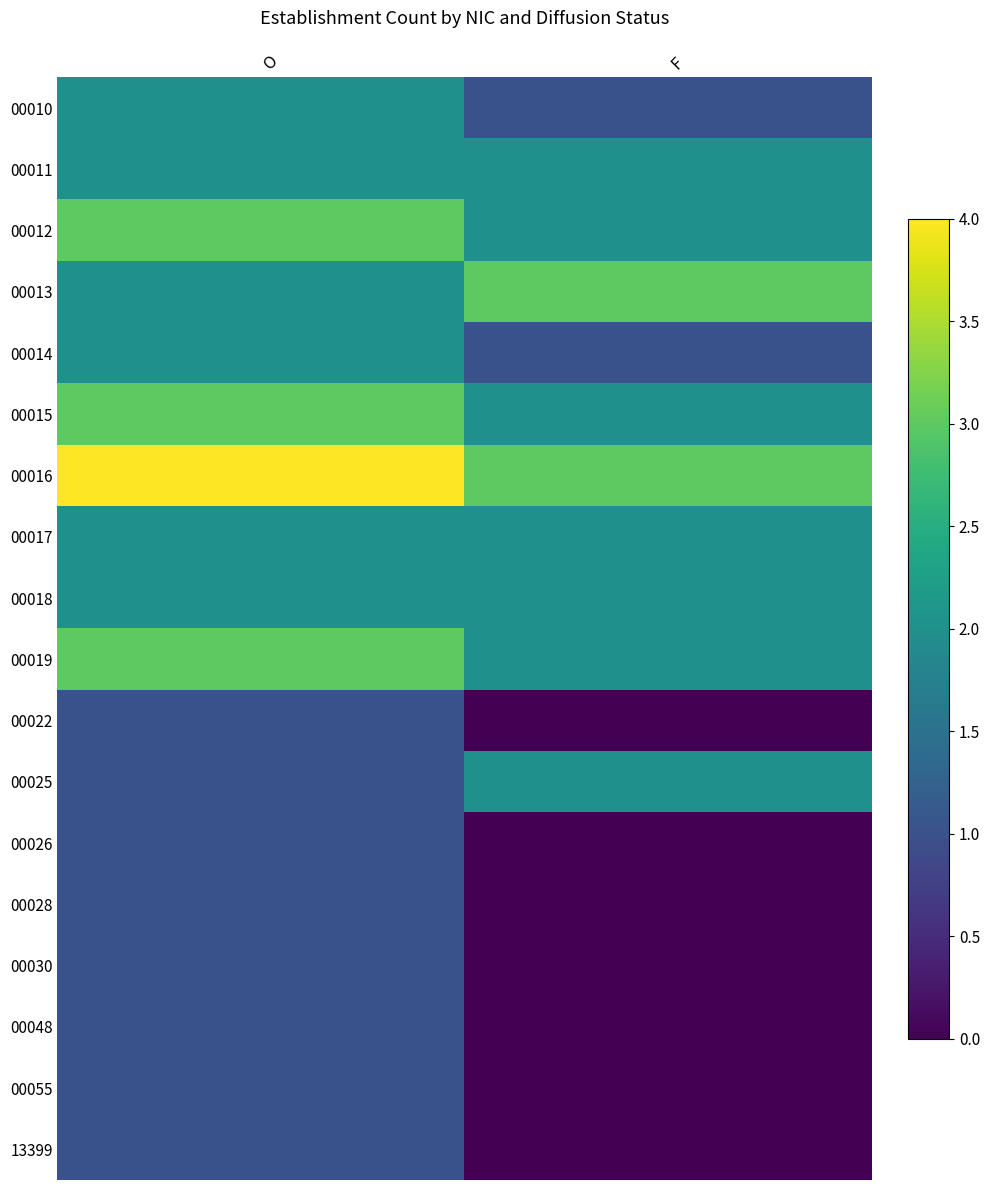

List the series in order of their peak value, highest first.

00016, 00012, 00013, 00015, 00019, 00010, 00011, 00014, 00017, 00018, 00025, 00022, 00026, 00028, 00030, 00048, 00055, 13399